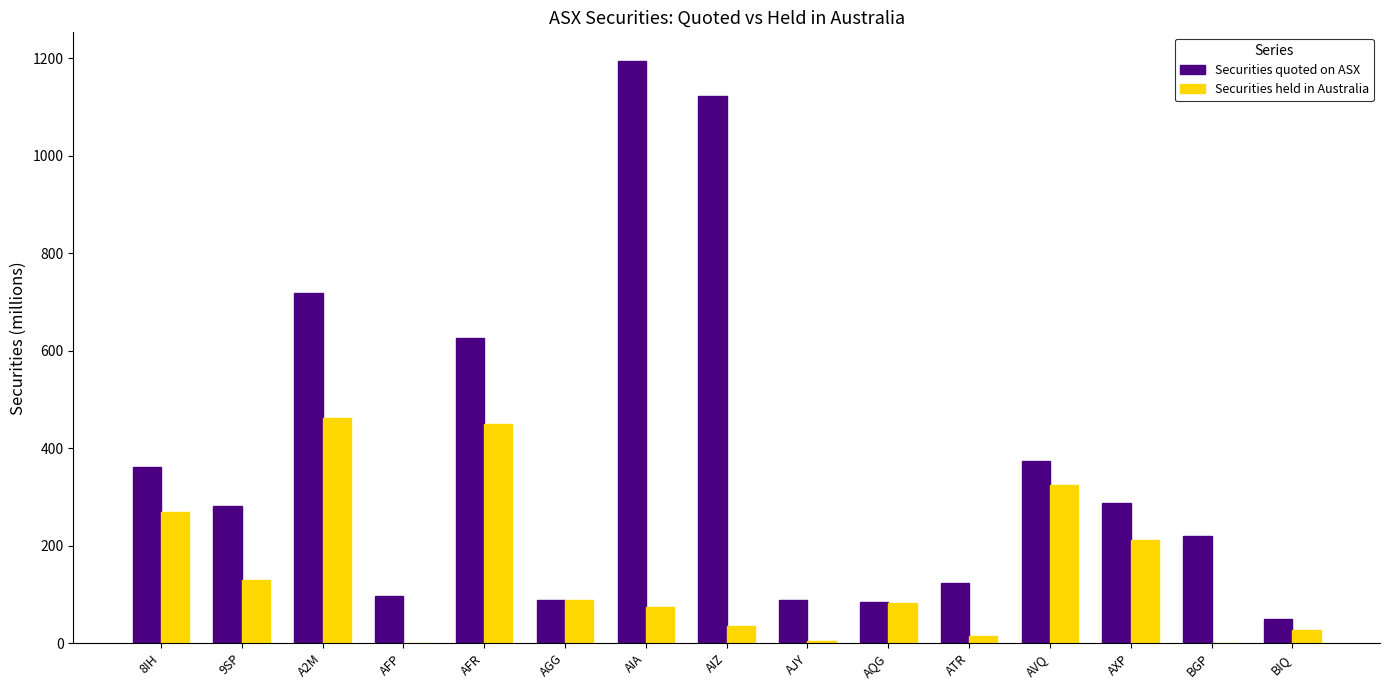

Is the value of Securities held in Australia at AIA greater than the value of Securities quoted on ASX at 8IH?

No